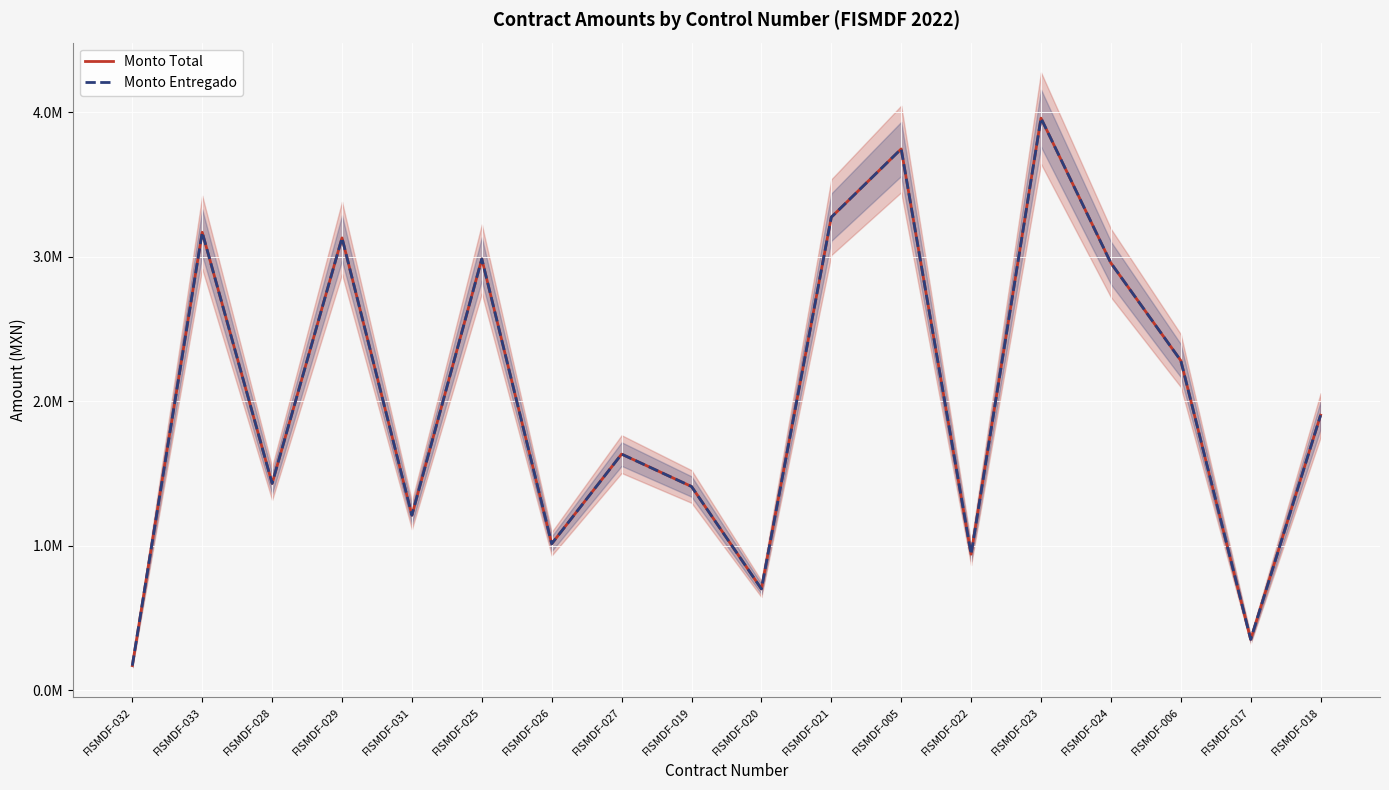

Which series changed the most between FISMDF-033 and FISMDF-005?

Monto Total